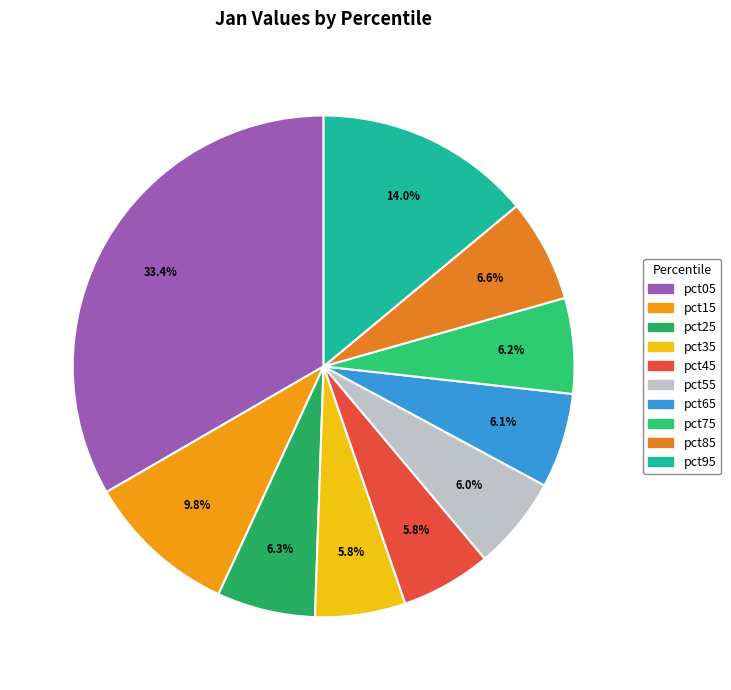

Is there a majority slice in this chart?

No